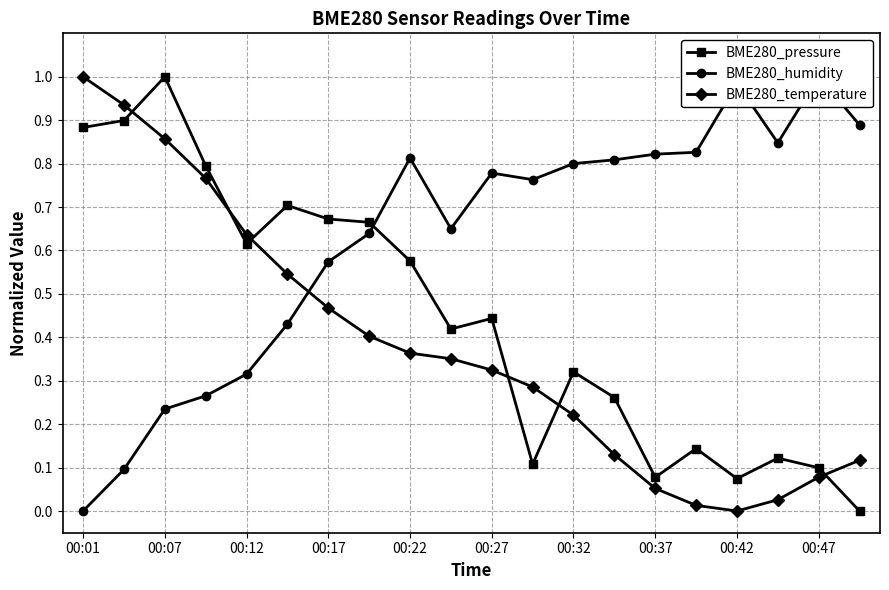

What is the difference between the second highest and minimum values in the BME280_pressure series?

0.9